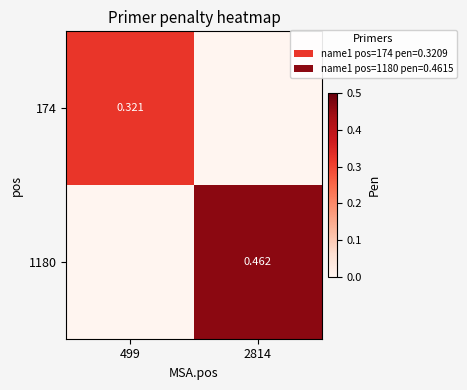

Rank the series by their maximum value, from lowest to highest.

174, 1180